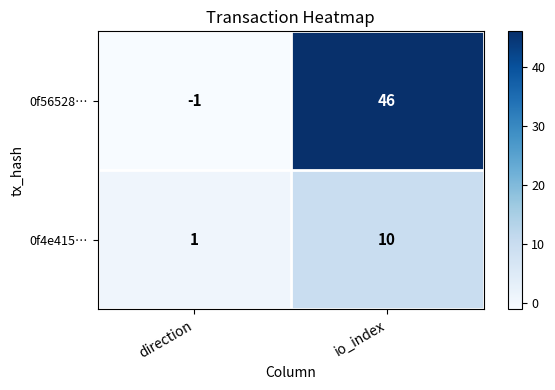

How many series are shown in this chart?

2